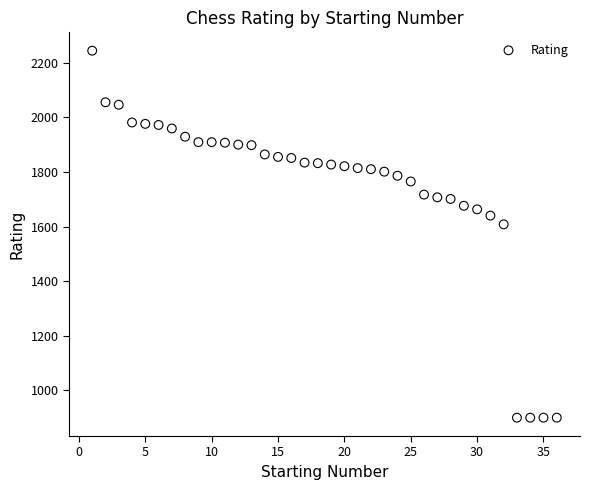

What is the range of Y values (max minus min)?

1344